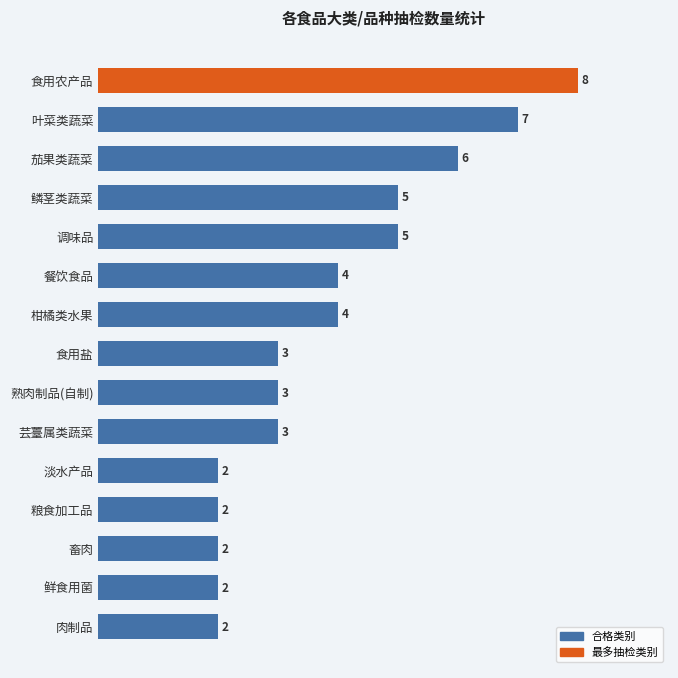

Between 餐饮食品 and 熟肉制品(自制), which is larger?

餐饮食品